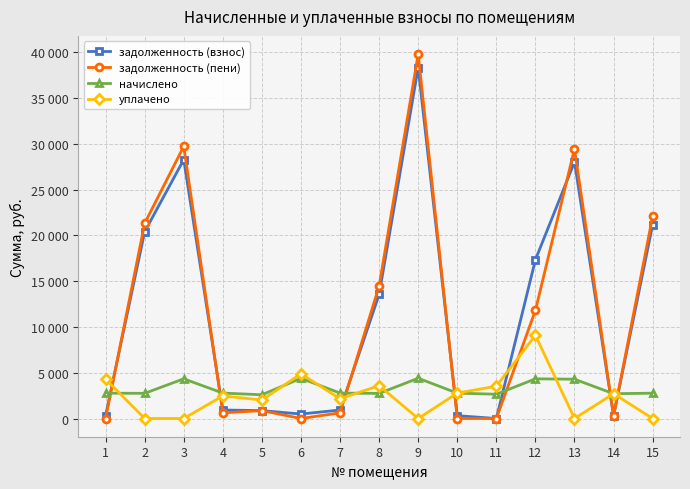

Does the chart have visible grid lines?

Yes